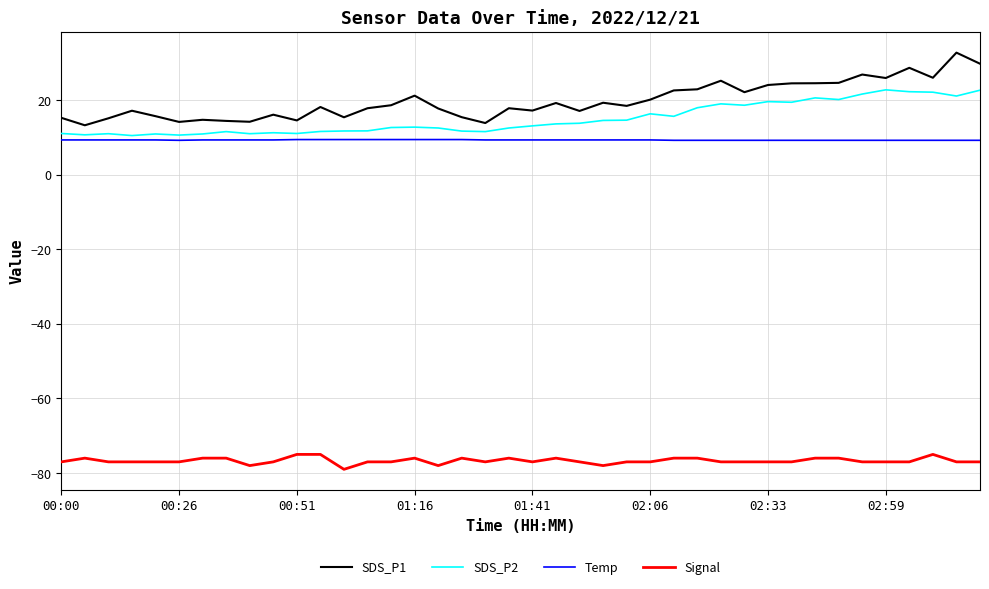

What is the difference between the second highest and second lowest values in the Temp series?

0.2